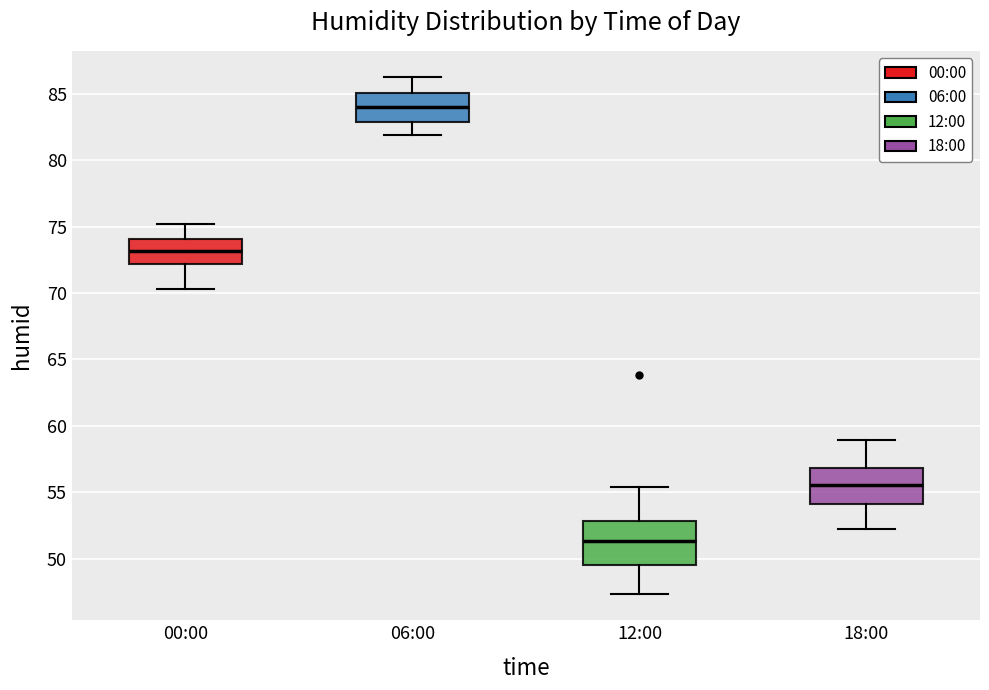

Which box has the lowest median line?

12:00